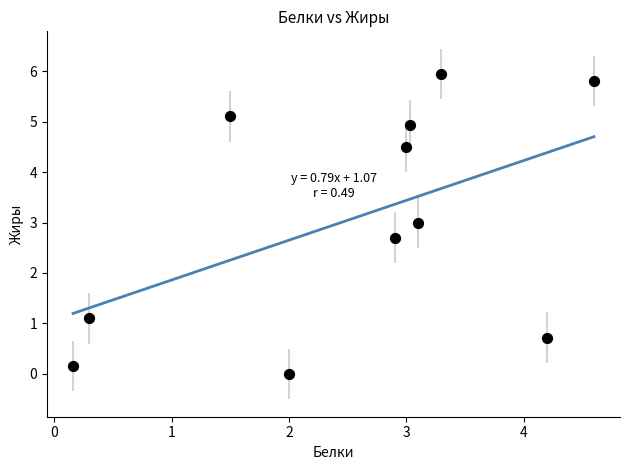

What is the range of X values (max minus min)?

4.4